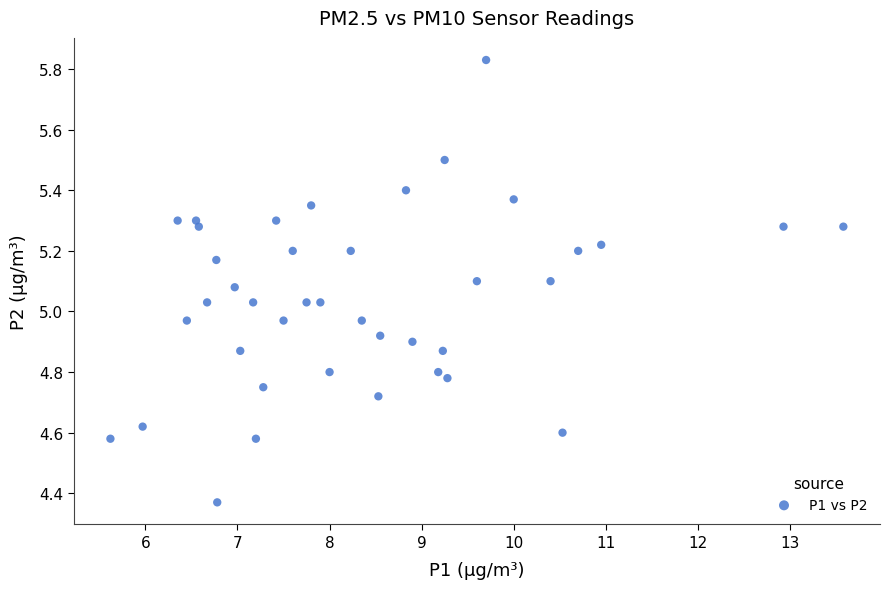

What is the range of Y values (max minus min)?

1.5